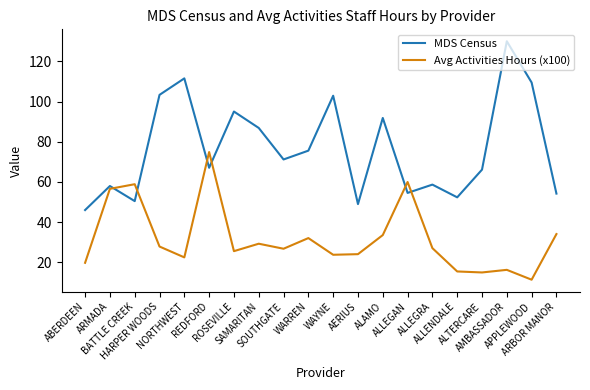

Between which two adjacent categories do MDS Census and Avg Activities Hours (x100) first intersect?

ARMADA and BATTLE CREEK